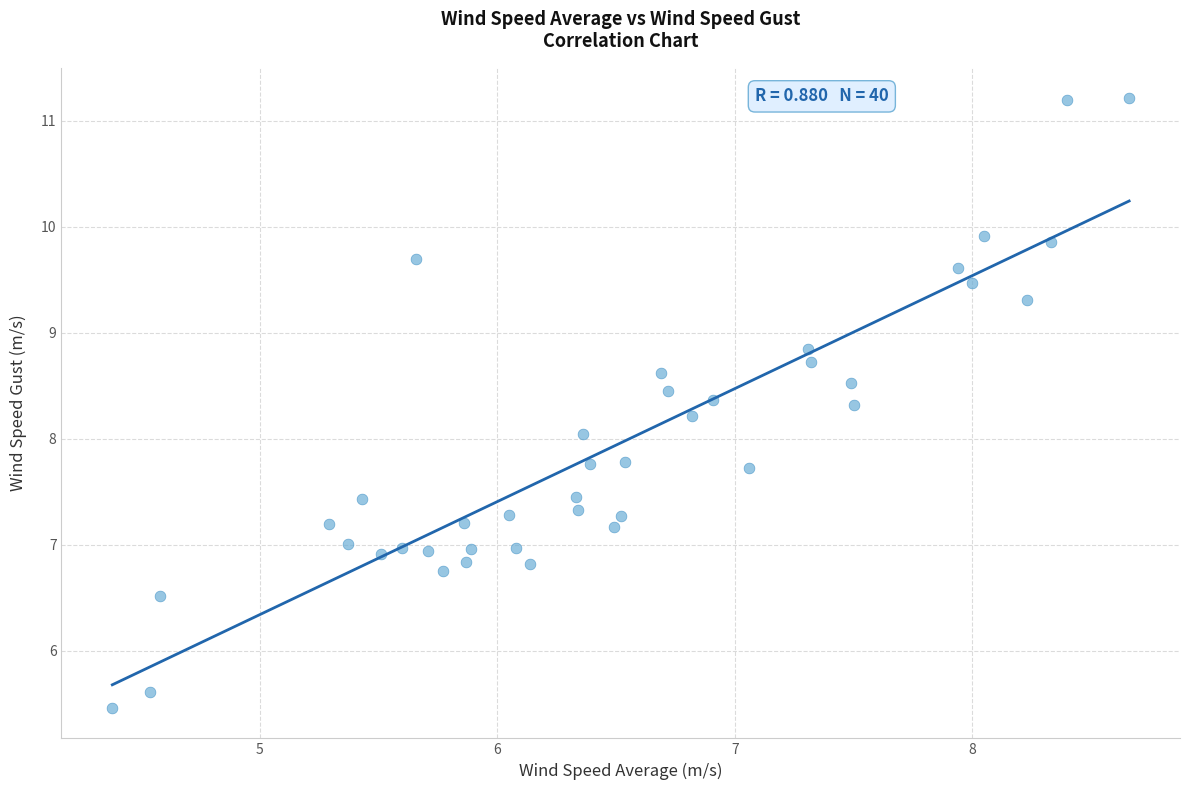

What is the range of X values (max minus min)?

4.3